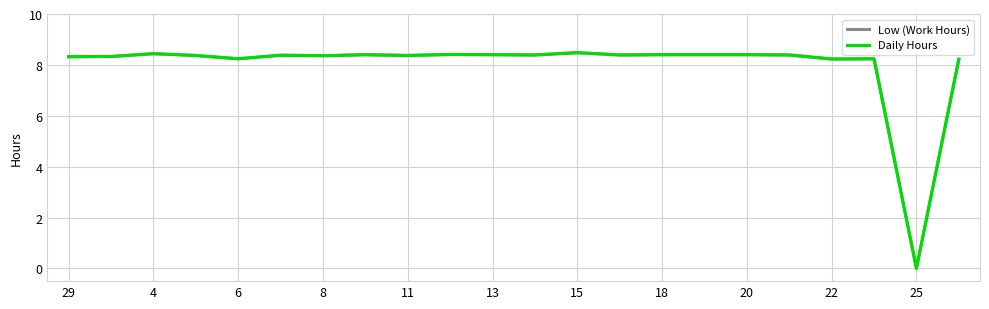

At how many categories does at least one series exceed 0?

21